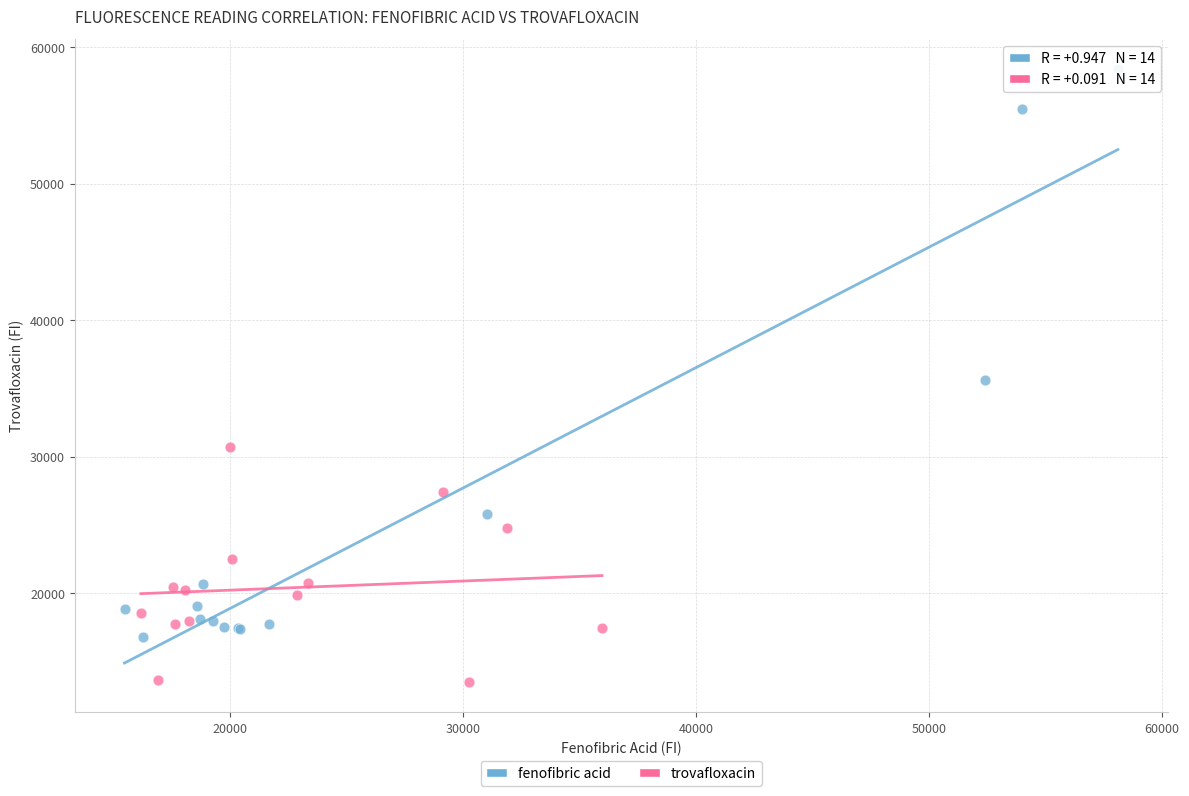

Which series reaches the maximum Y coordinate?

fenofibric acid